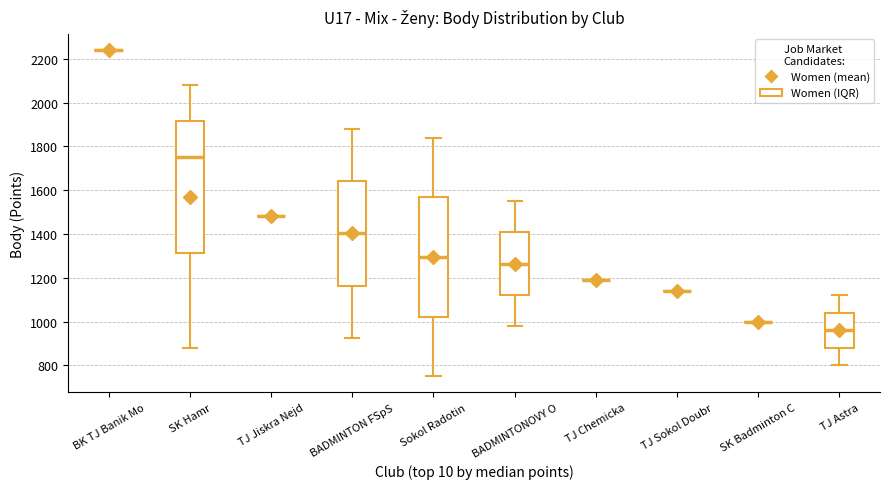

Which box is the tallest, from its lower edge to its upper edge?

SK Hamr